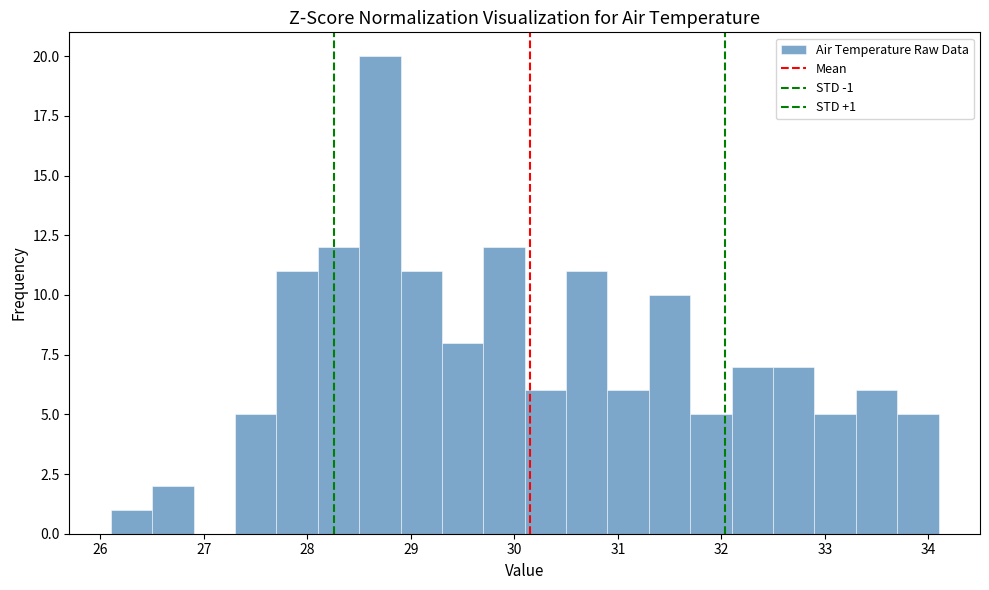

Over which range of the x-axis is the bar tallest?

28.5 to 28.9